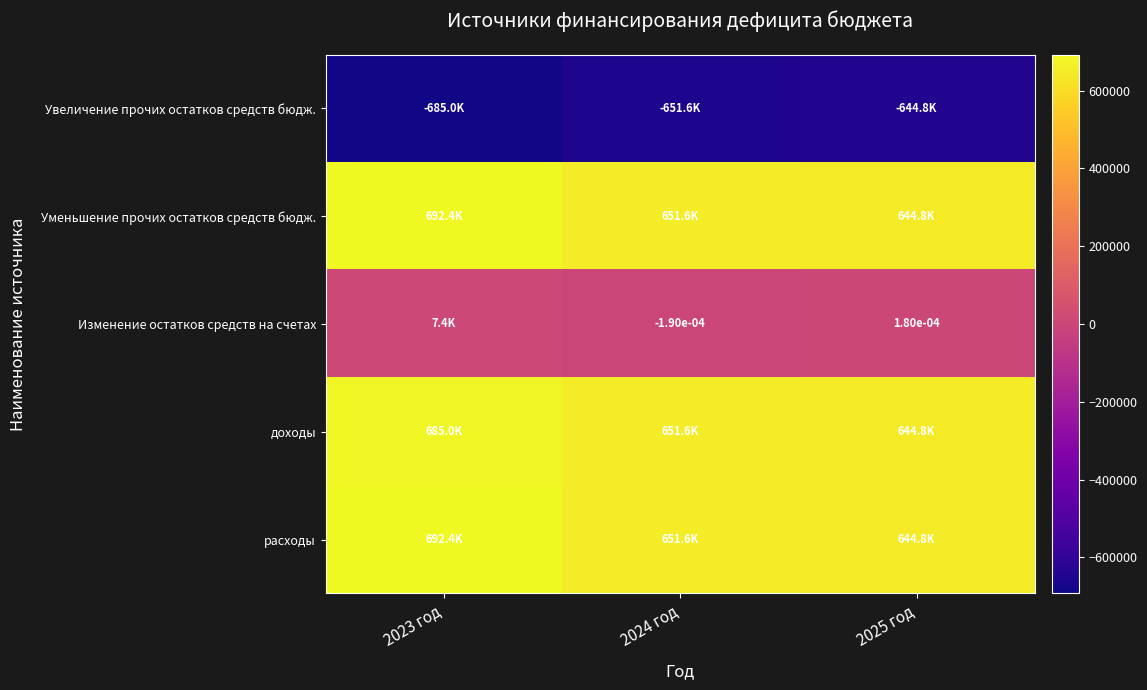

Is it true that Увеличение прочих остатков средств бюдж. equals -1044801.7 at 2025 год?

False